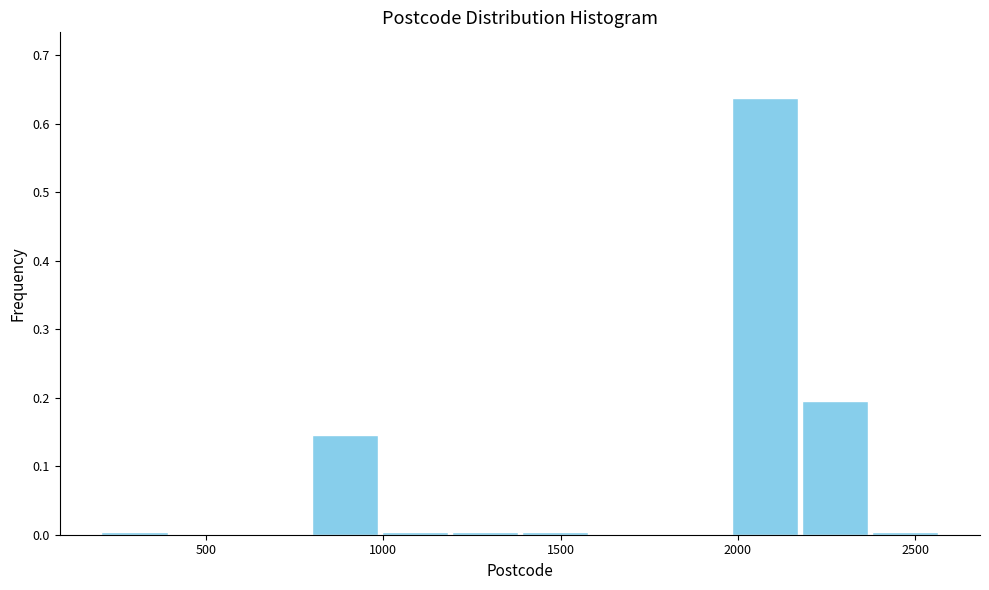

Around what value on the x-axis is the tallest bar? Give the approximate position of its centre, as read against the axis.

2100